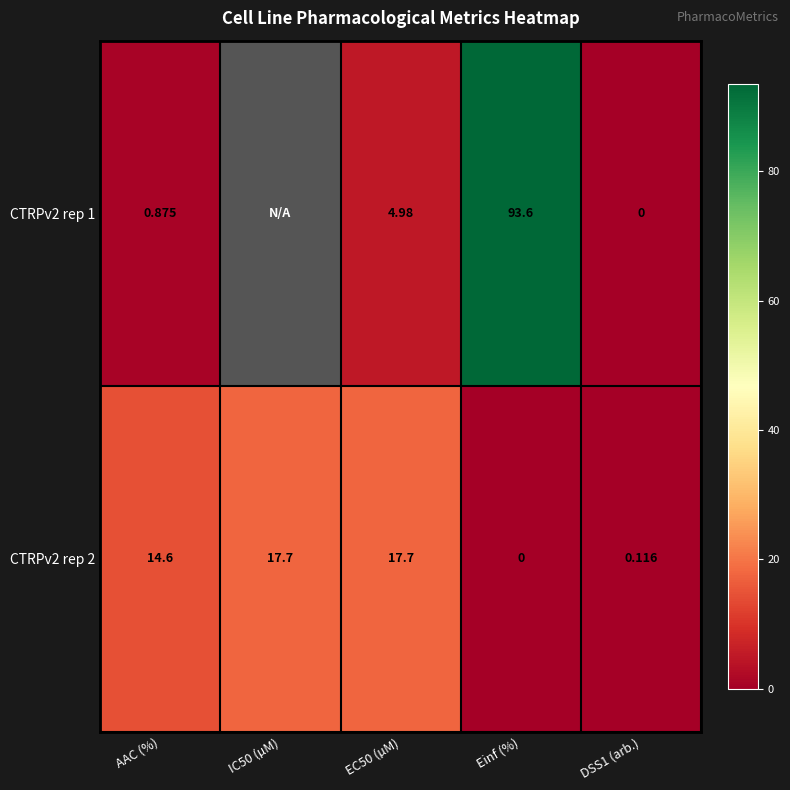

The CTRPv2 rep 1 series shows 5.0 at EC50 (µM). True or false?

True